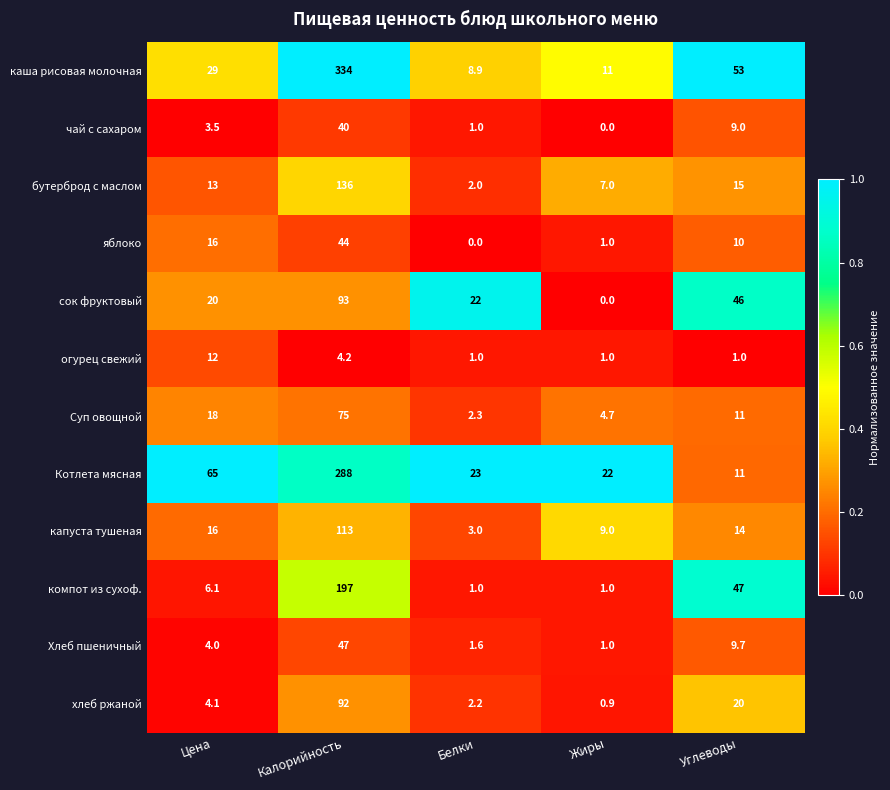

Which category has the highest value in the огурец свежий series?

Цена